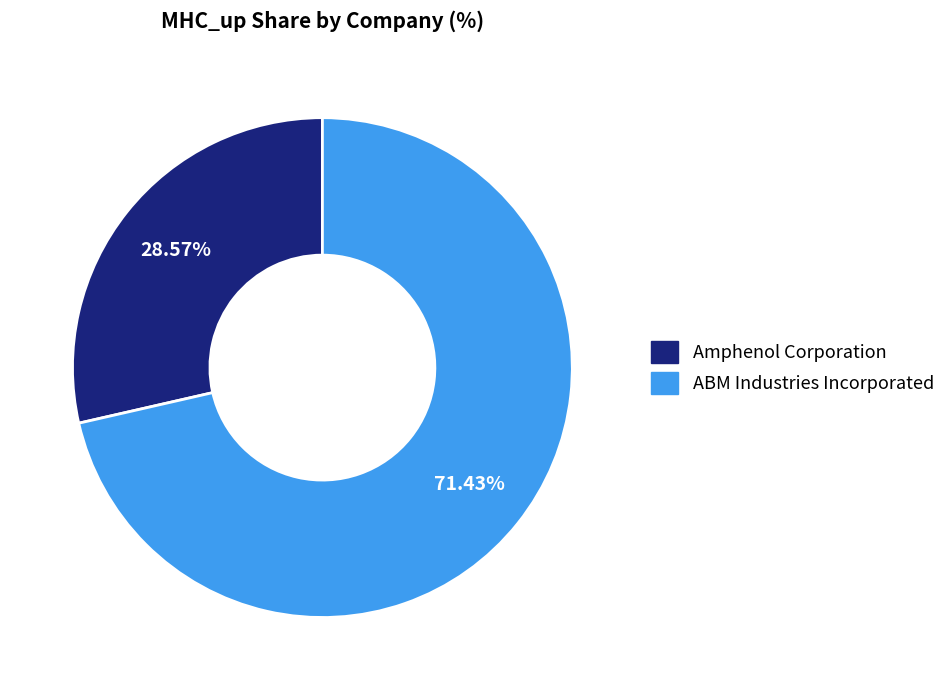

What is the smallest slice in the pie chart?

Amphenol Corporation